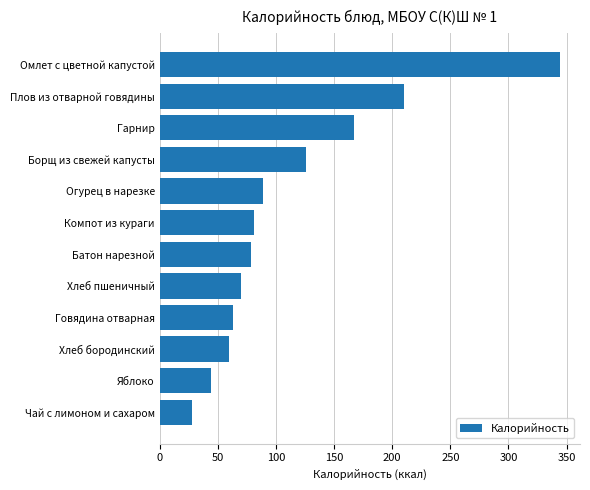

The chart shows a value of 344.3 at Омлет с цветной капустой. True or false?

True